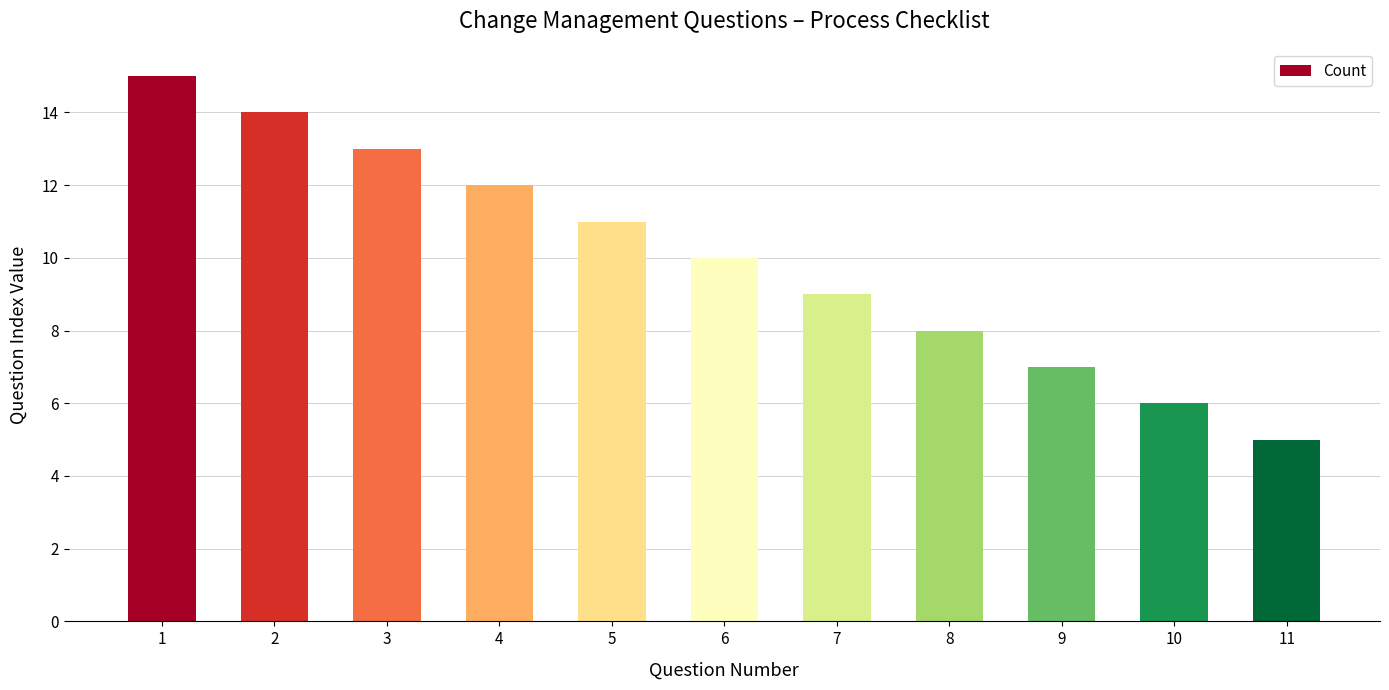

List the labels in order of value, smallest first.

11, 10, 9, 8, 7, 6, 5, 4, 3, 2, 1